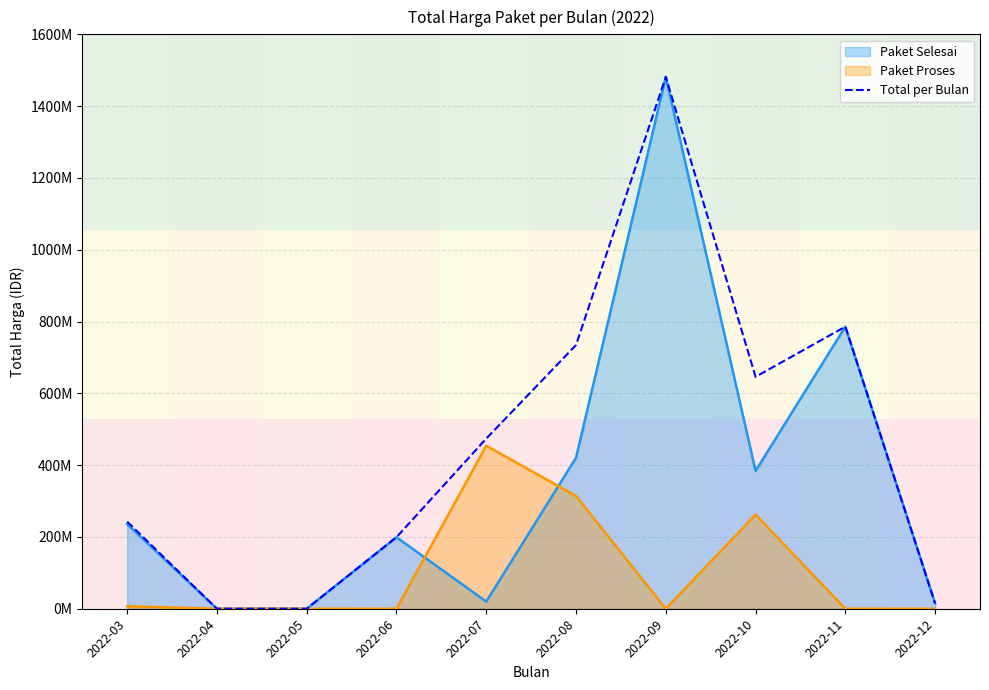

Between 2022-12 and 2022-04, which is larger?

2022-12